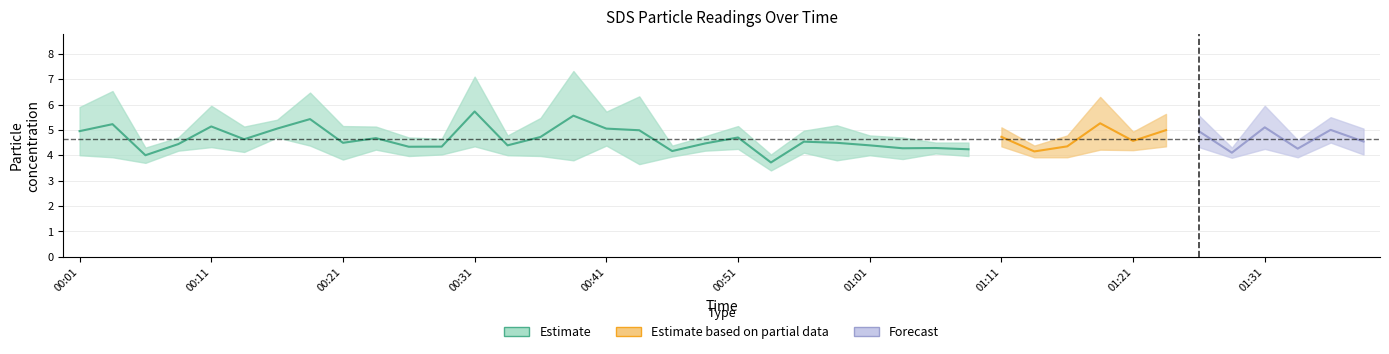

What is the spread (max minus min) of values at 00:11?

1.6